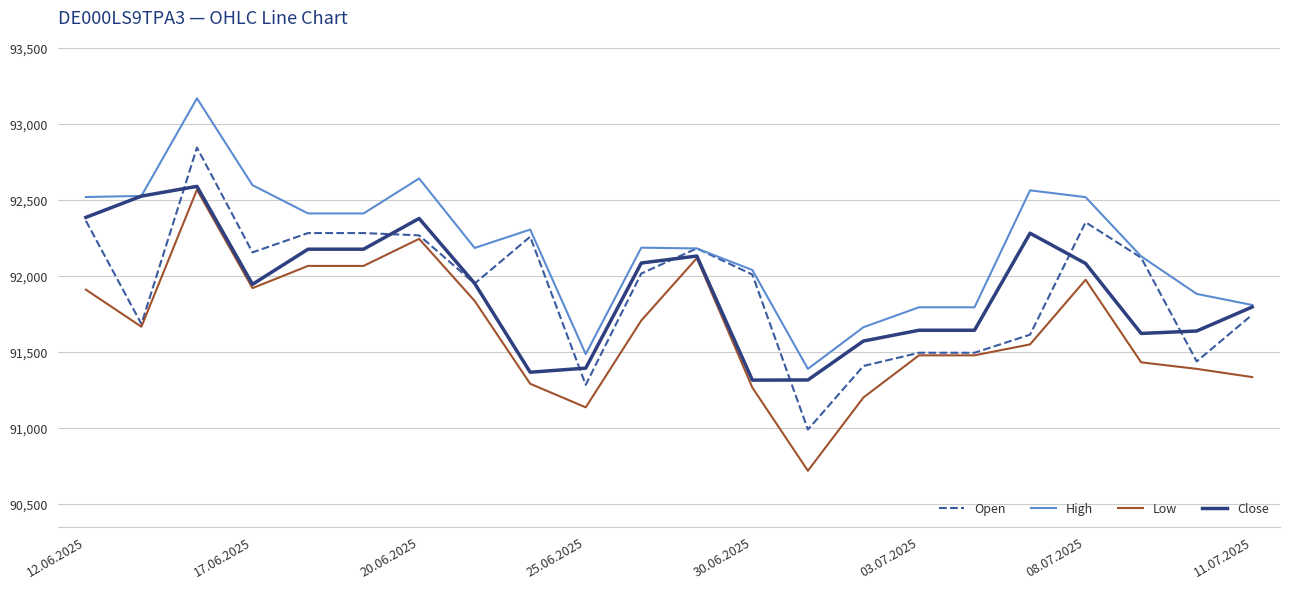

What is the maximum value for Low?

92566